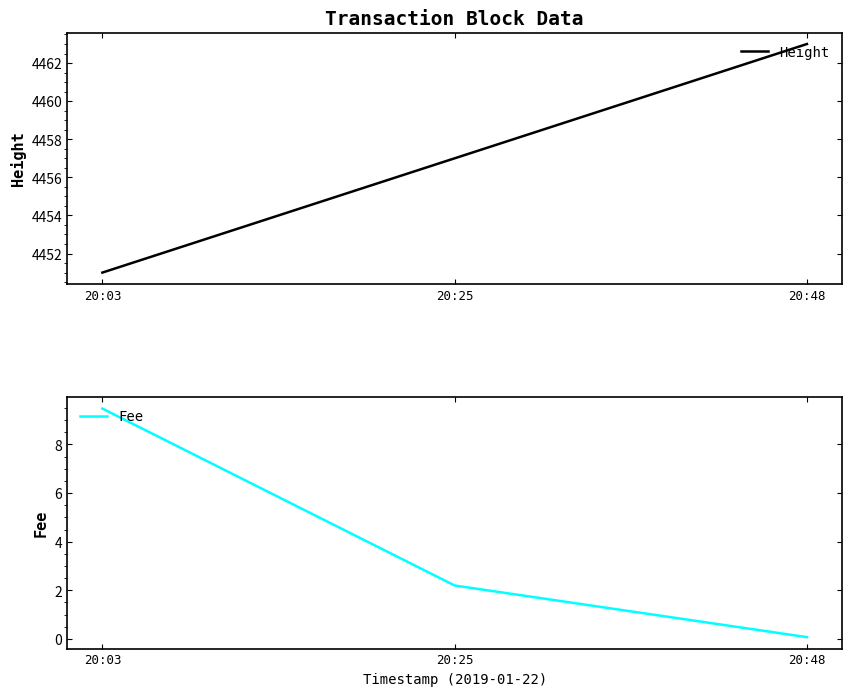

Which series changed the most between 20:03 and 20:25?

Fee